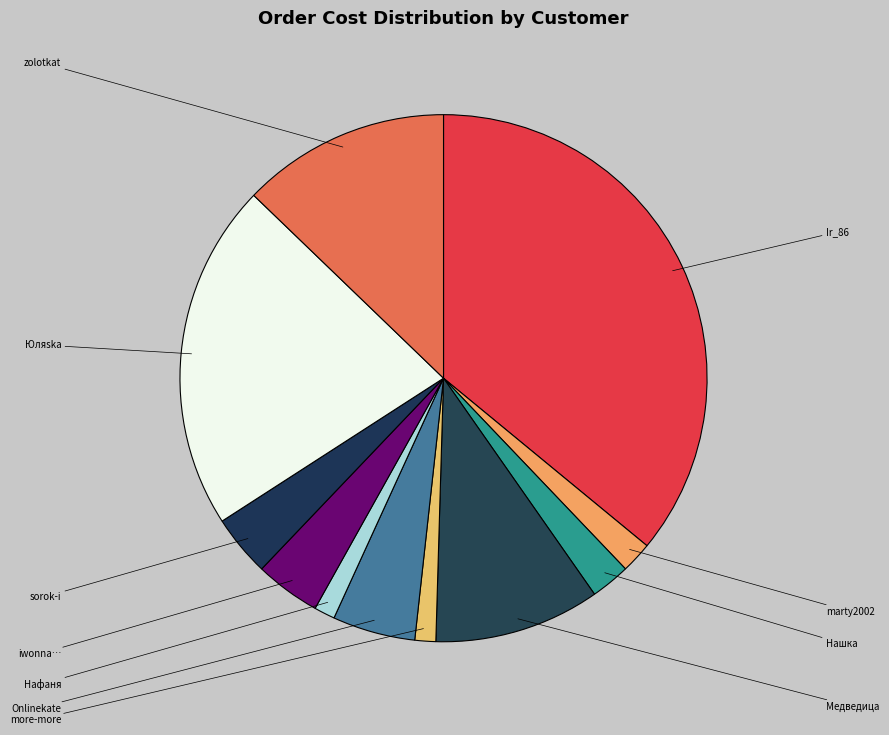

How many segments does this pie chart have?

11